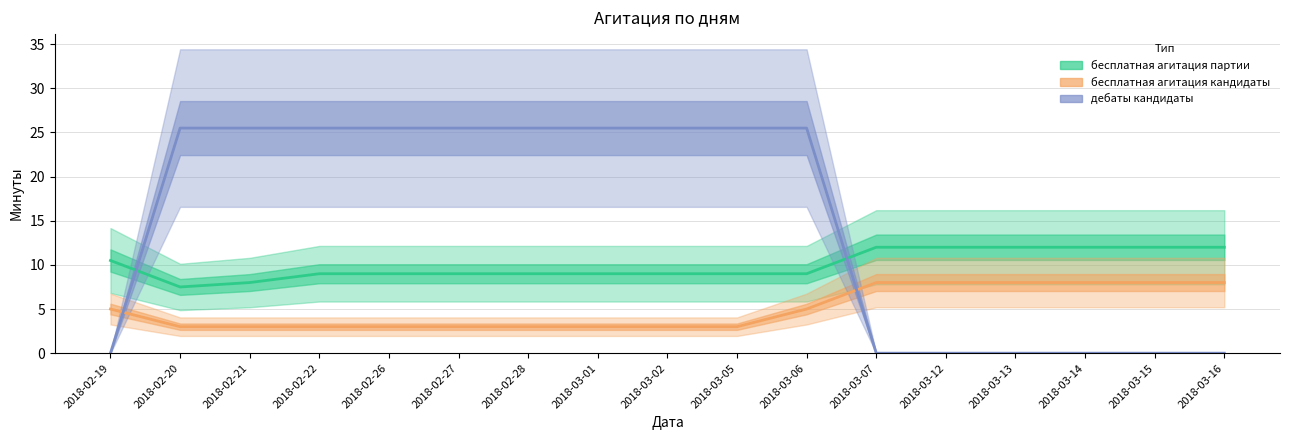

Which series has the largest total across all categories?

дебаты кандидаты